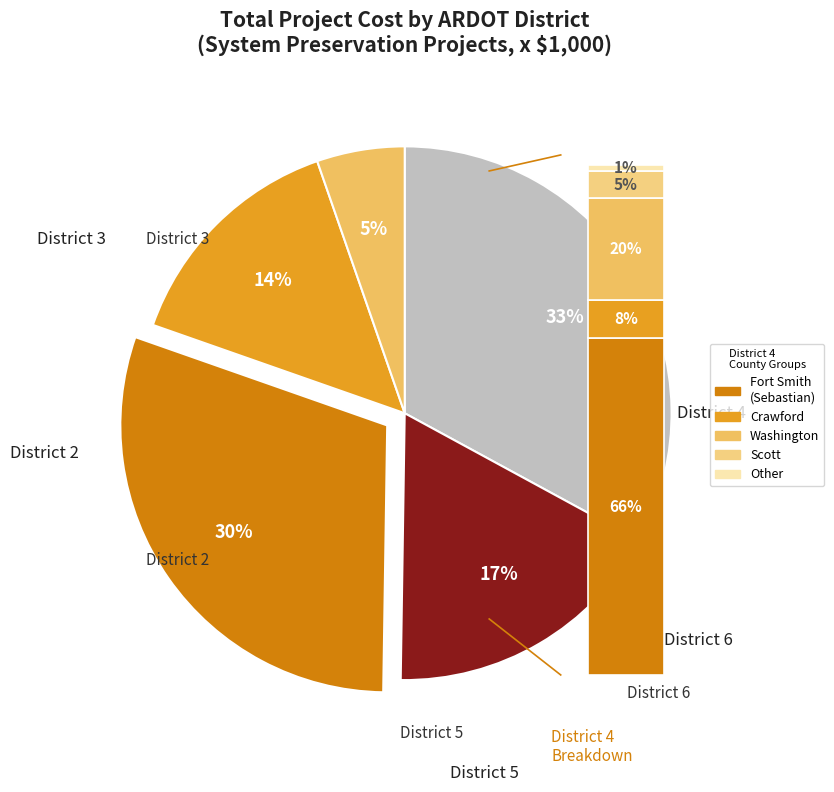

True or false: 24 accounts for 14% of the total.

False